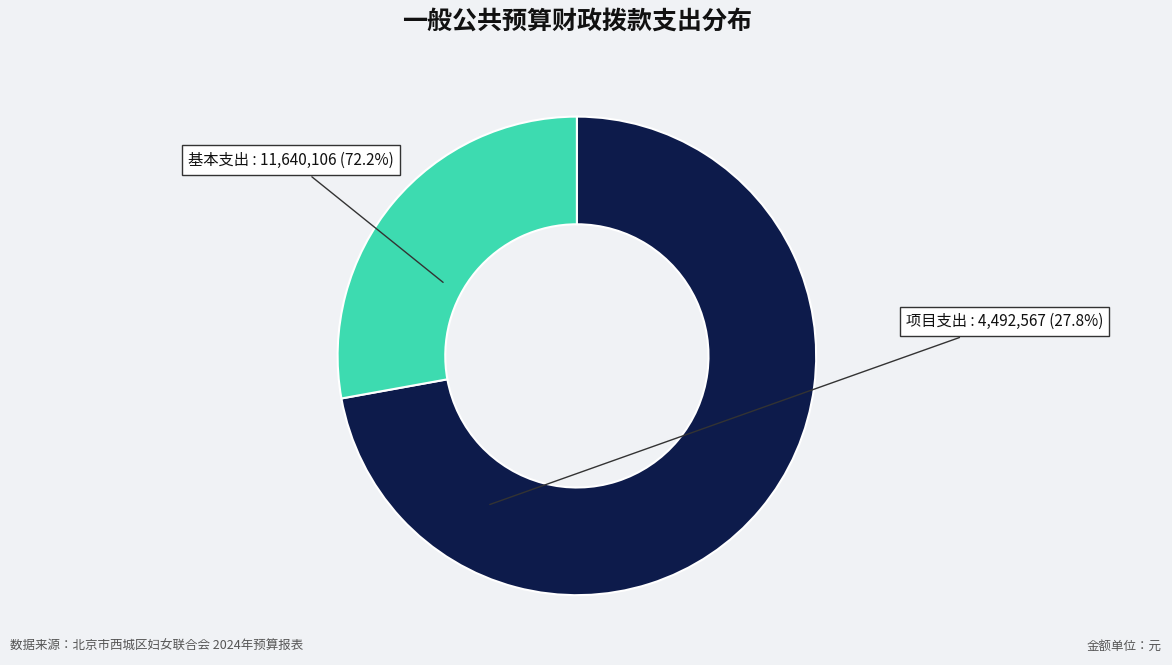

Does 基本支出 represent more than half of the total?

Yes